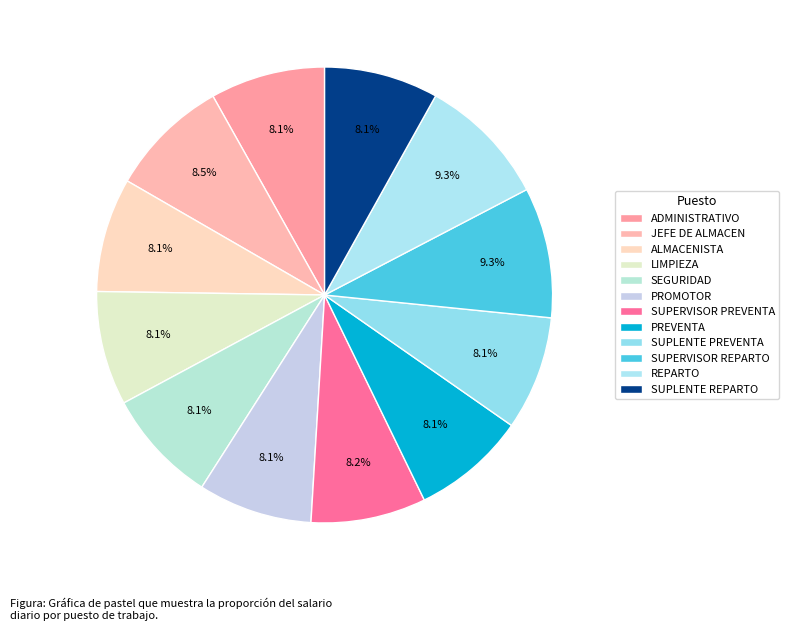

Combined, what portion of the pie is PREVENTA and SUPLENTE PREVENTA?

16.2%